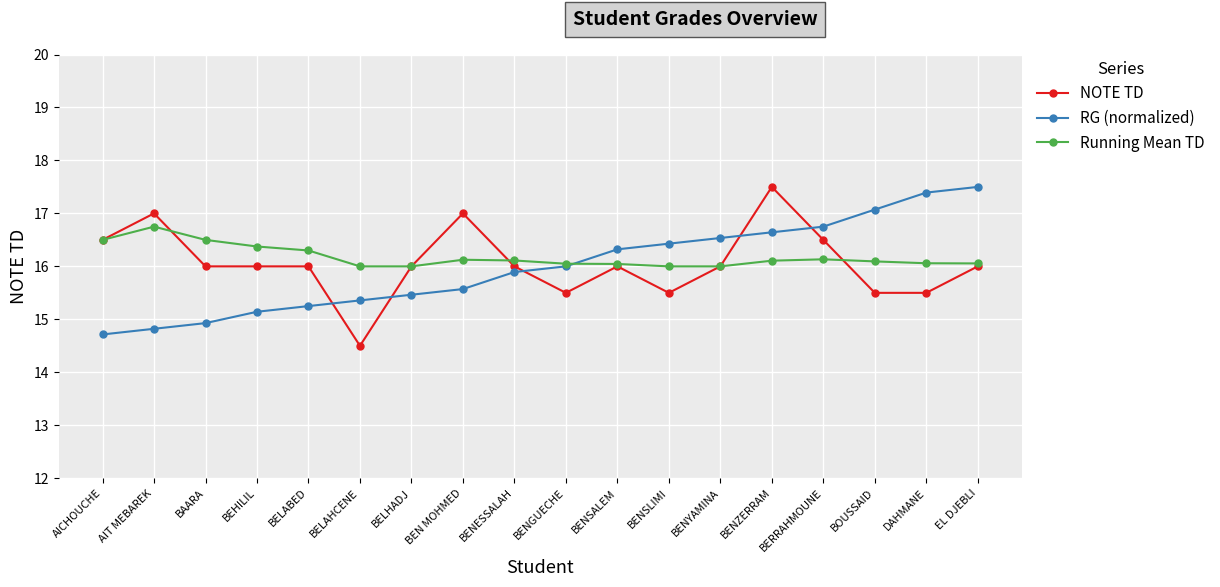

What position from the left is BENESSALAH?

9